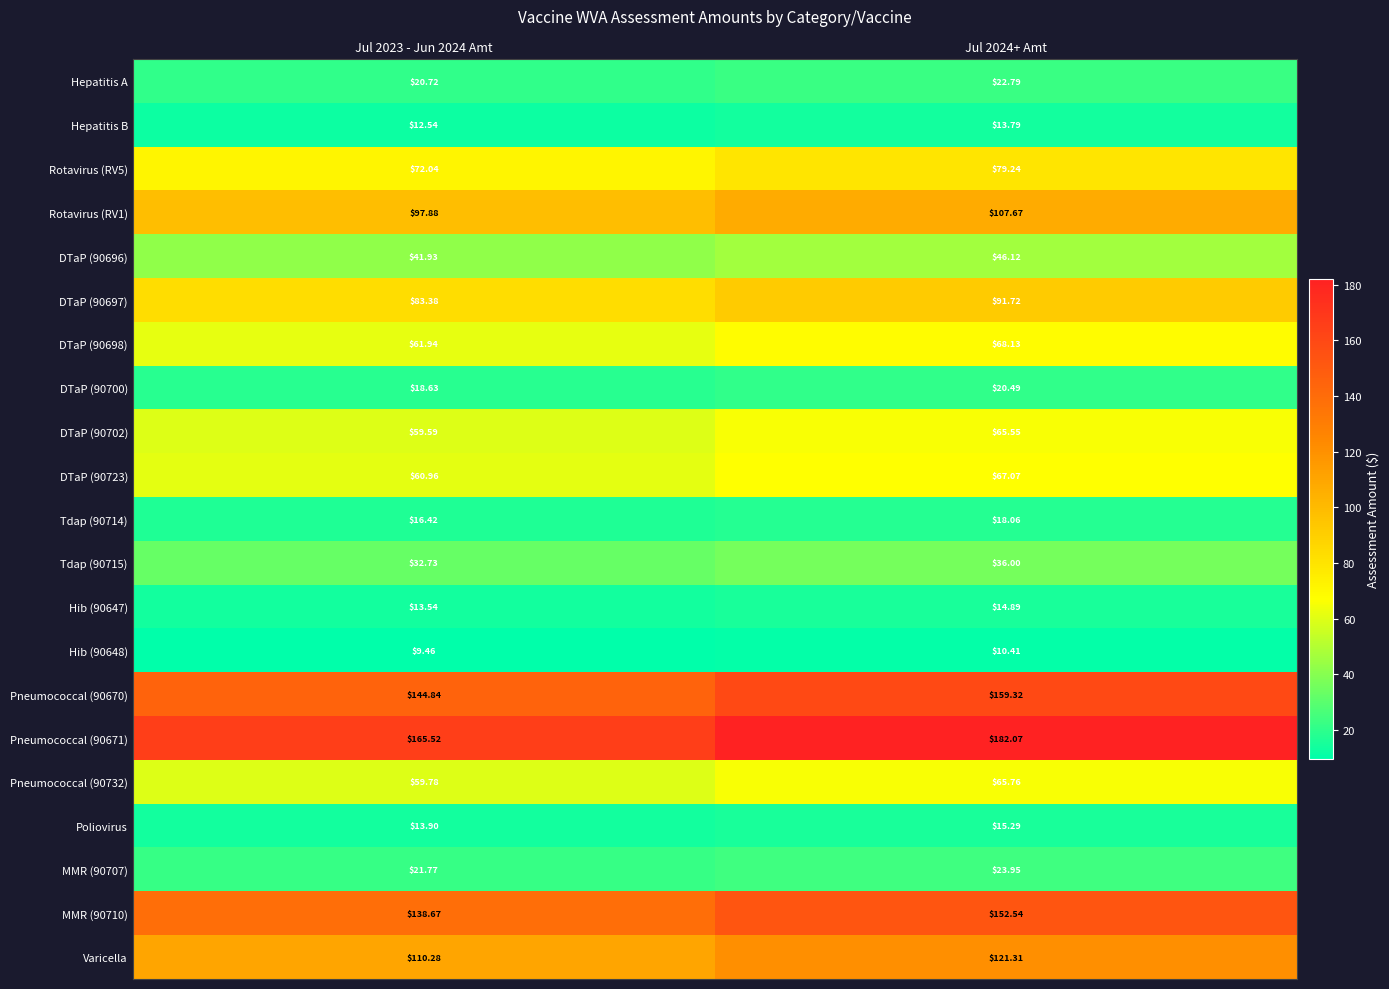

Is the value of DTaP (90697) at Jul 2023 - Jun 2024 Amt greater than the value of DTaP (90702) at Jul 2023 - Jun 2024 Amt?

Yes